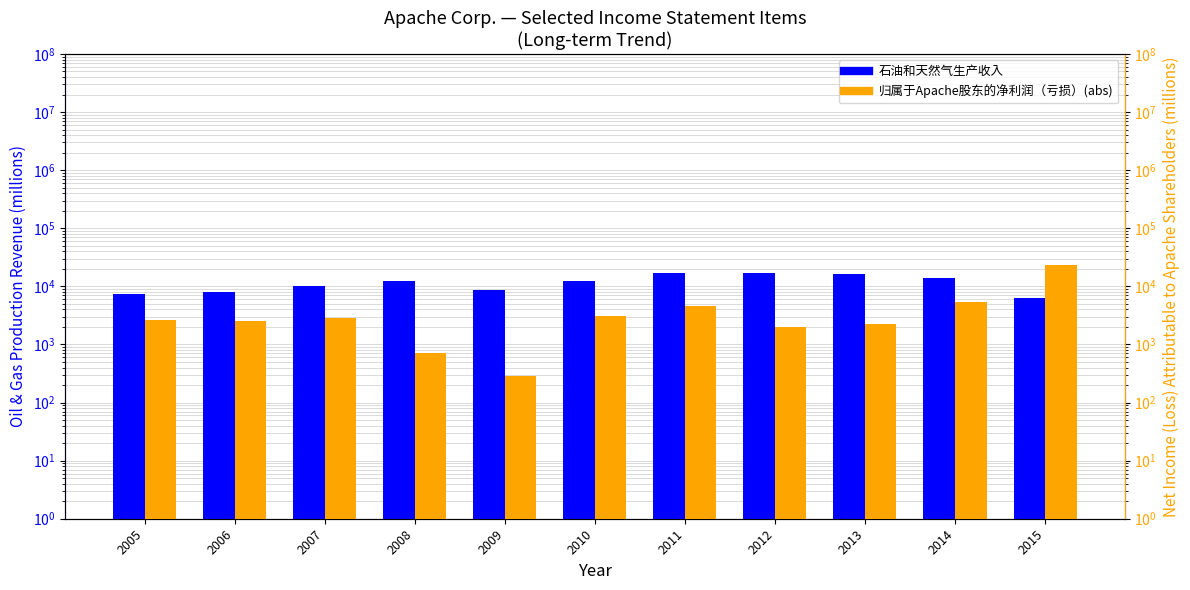

Does the chart contain any negative values?

No